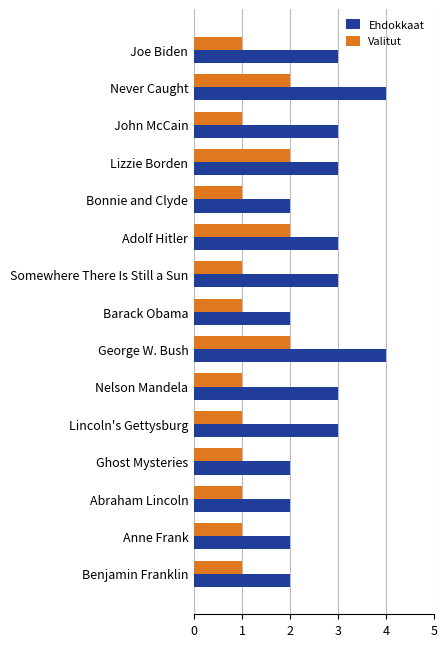

Which series has the widest spread of values?

Ehdokkaat